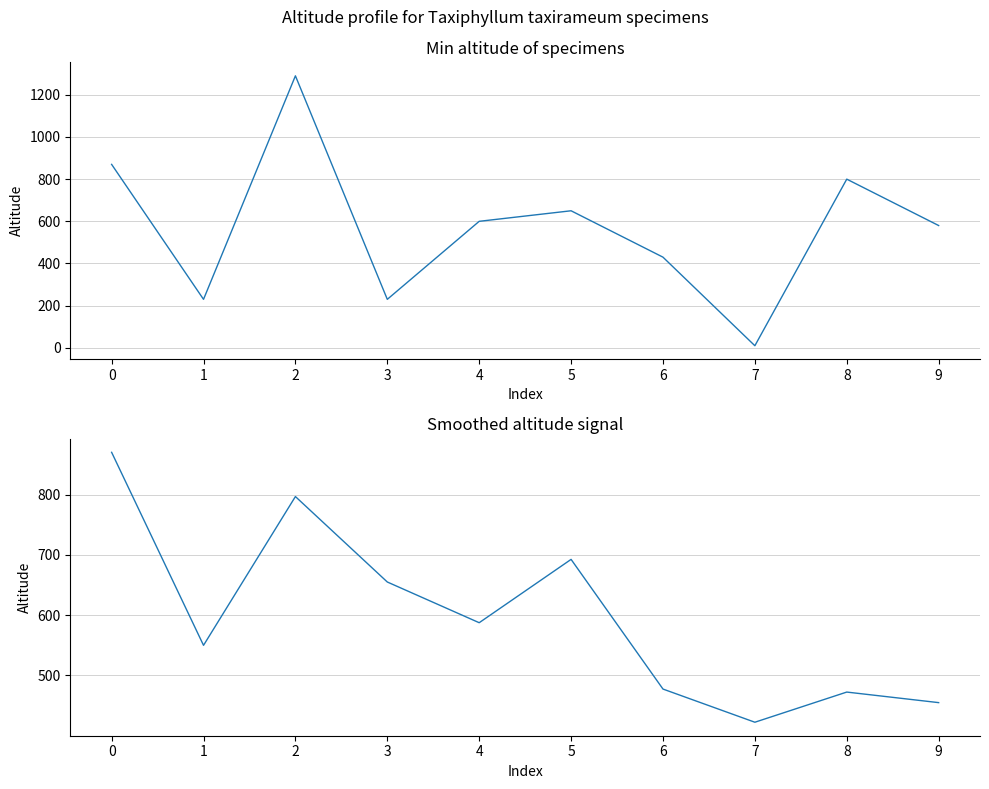

What is the total value across all series at 7?

432.5